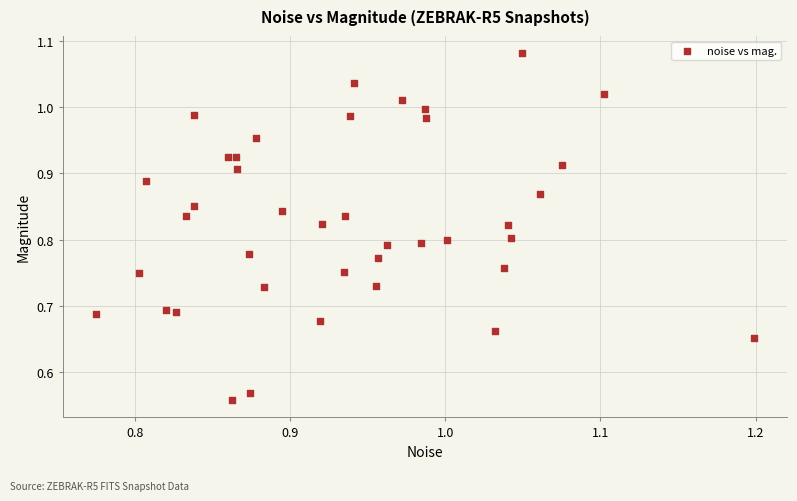

What is the range of X values (max minus min)?

0.4